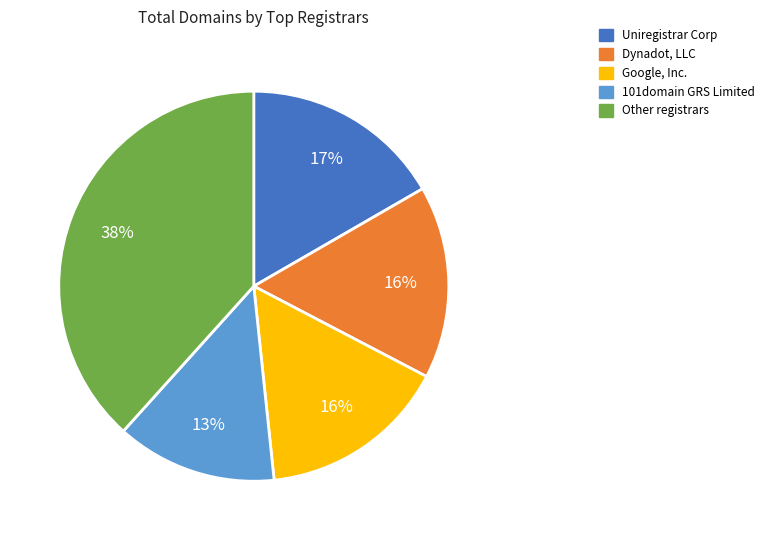

How many slices are in this pie chart?

5